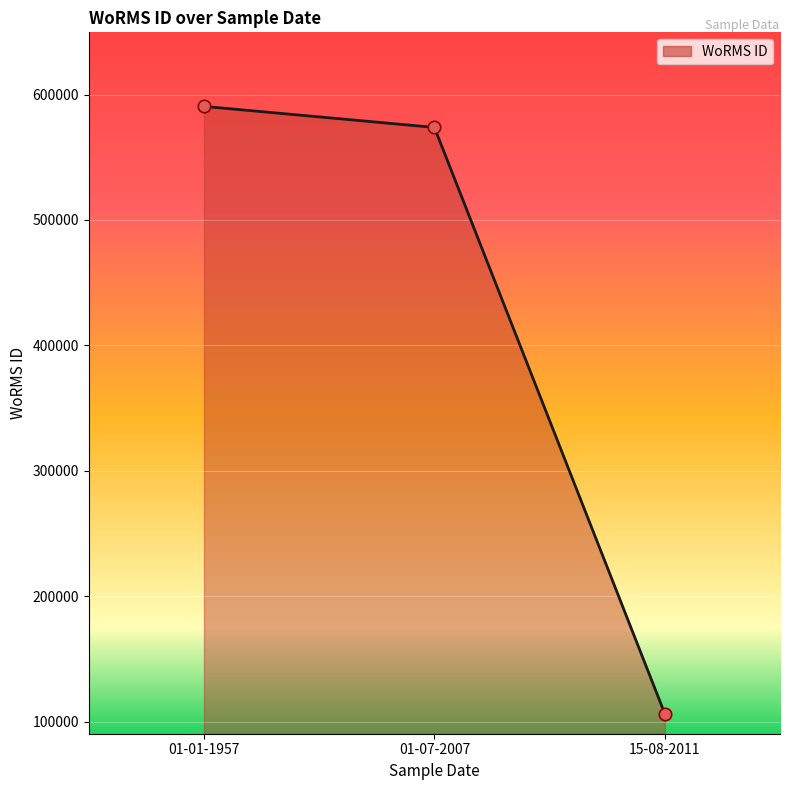

Between 15-08-2011 and 01-07-2007, which is larger?

01-07-2007